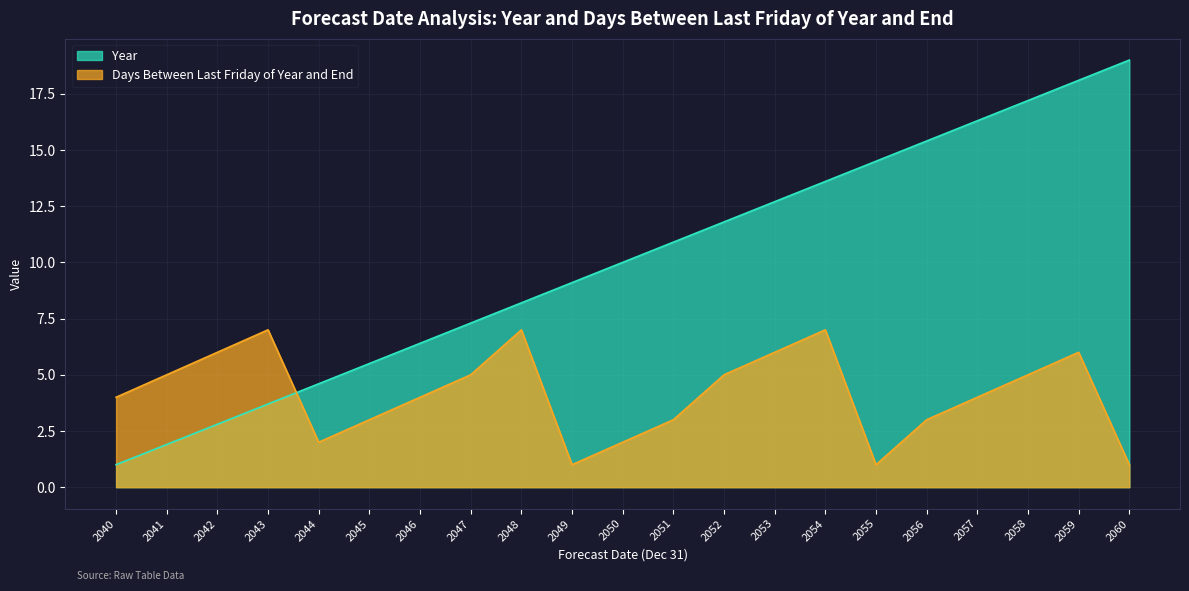

What is the lowest value of the Days Between Last Friday of Year and End series?

1.0